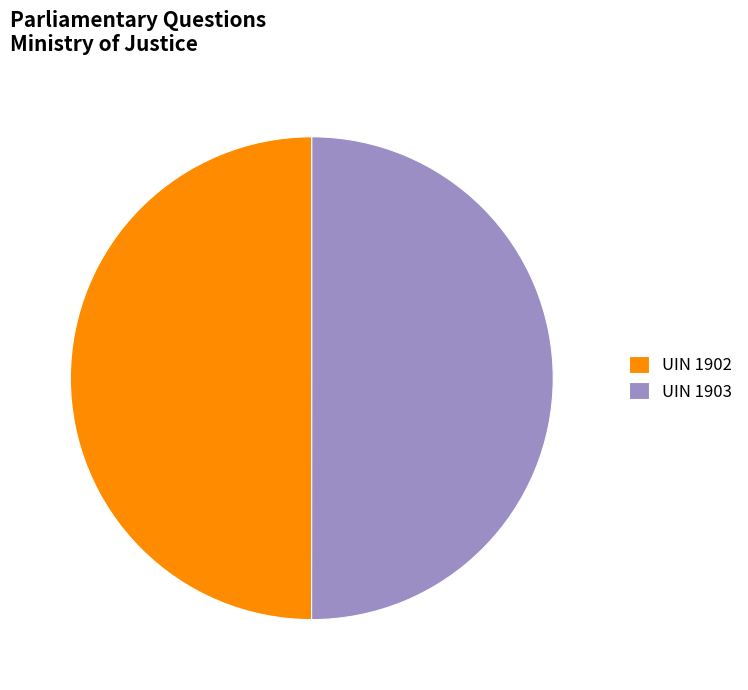

What percentage do UIN 1902 and UIN 1903 together represent?

100.0%